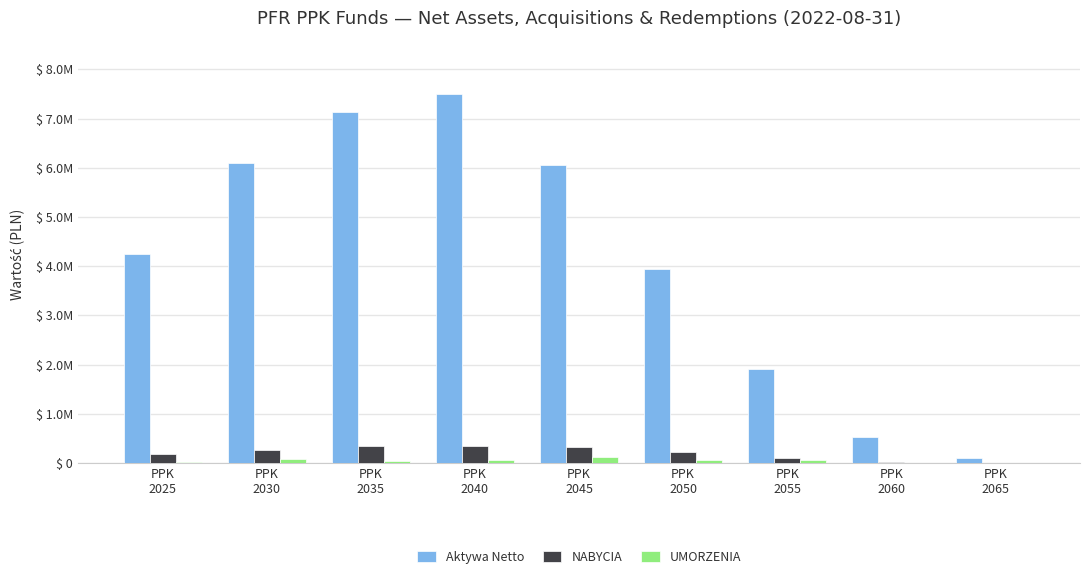

At PPK
2050, list the series in order from smallest to largest.

UMORZENIA, NABYCIA, Aktywa Netto